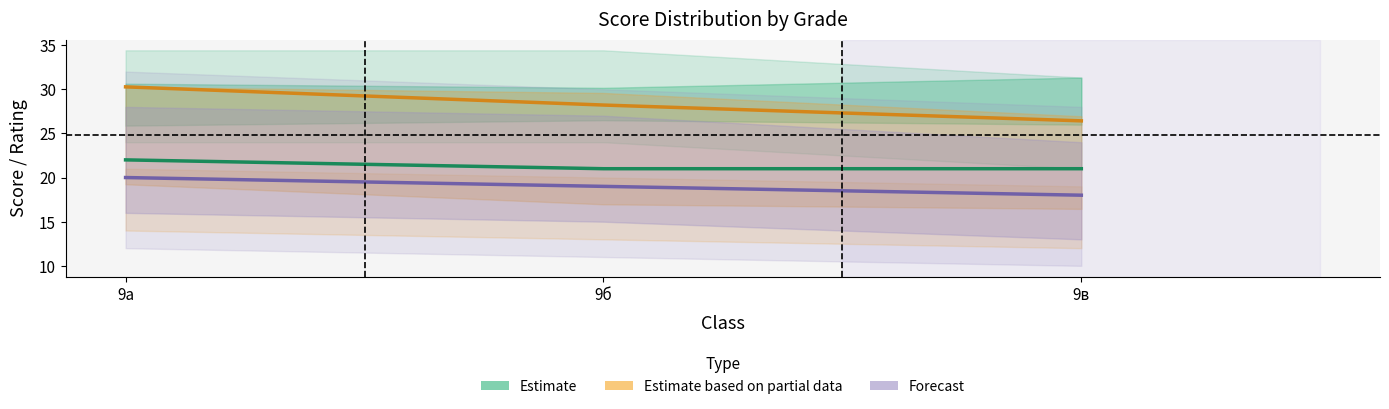

What is the difference between the highest and lowest values at 9в?

8.4